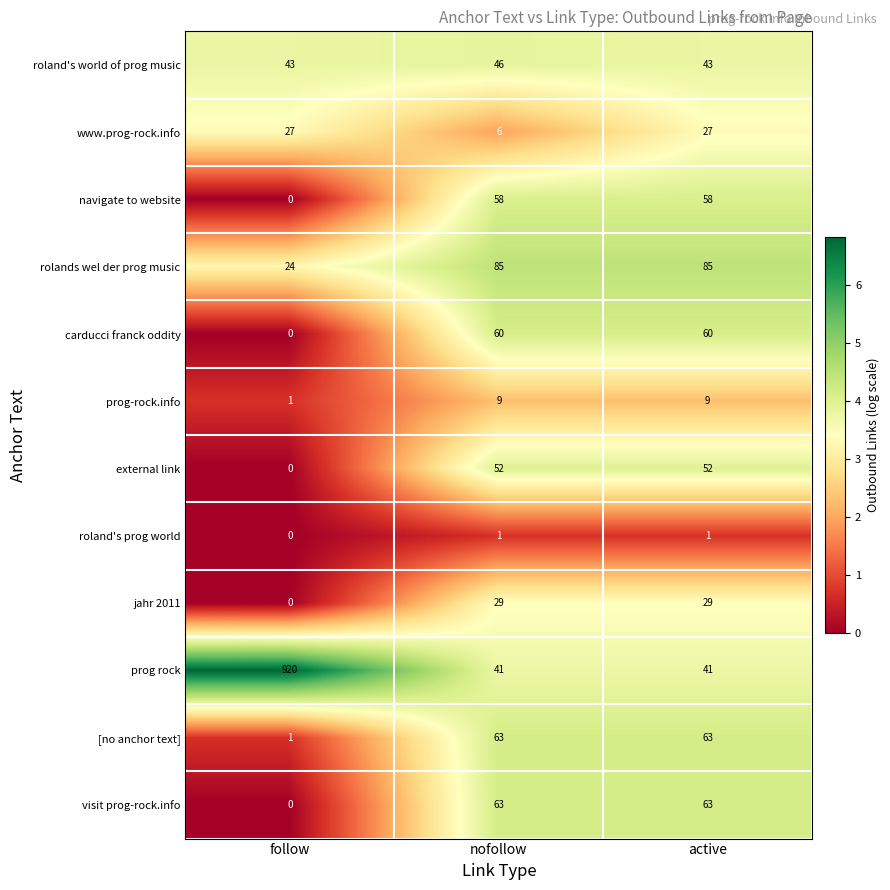

True or false: external link has a value of 28 at nofollow.

False